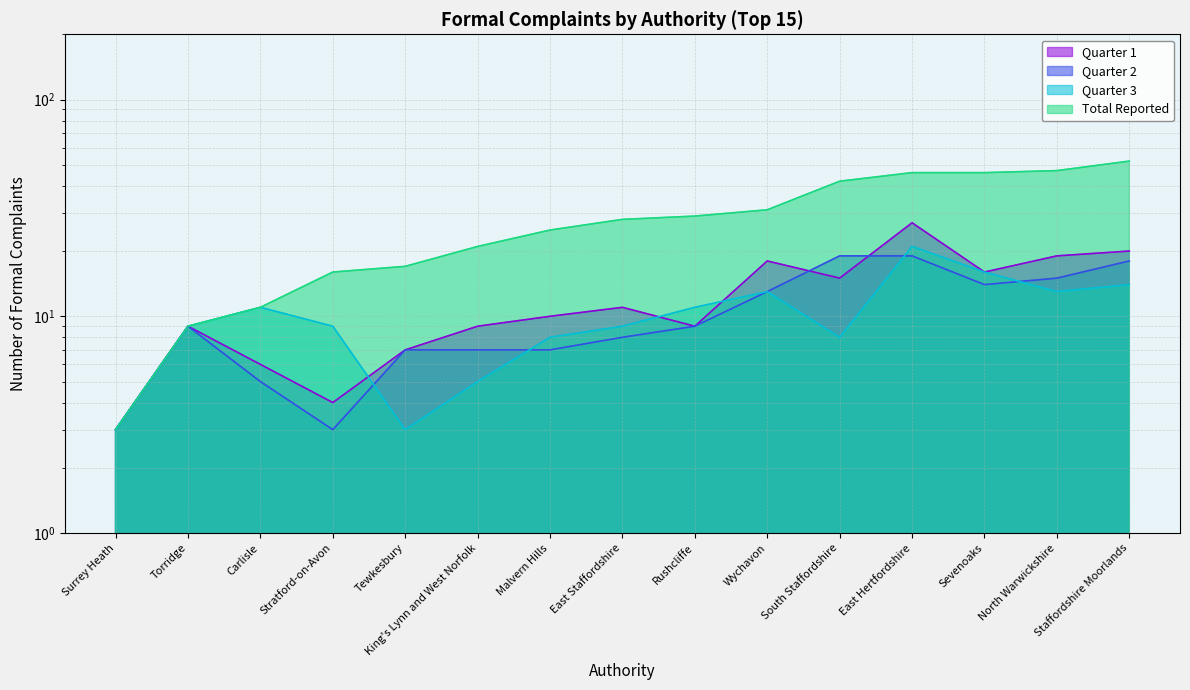

At which category is the sum across all series the highest?

East Hertfordshire